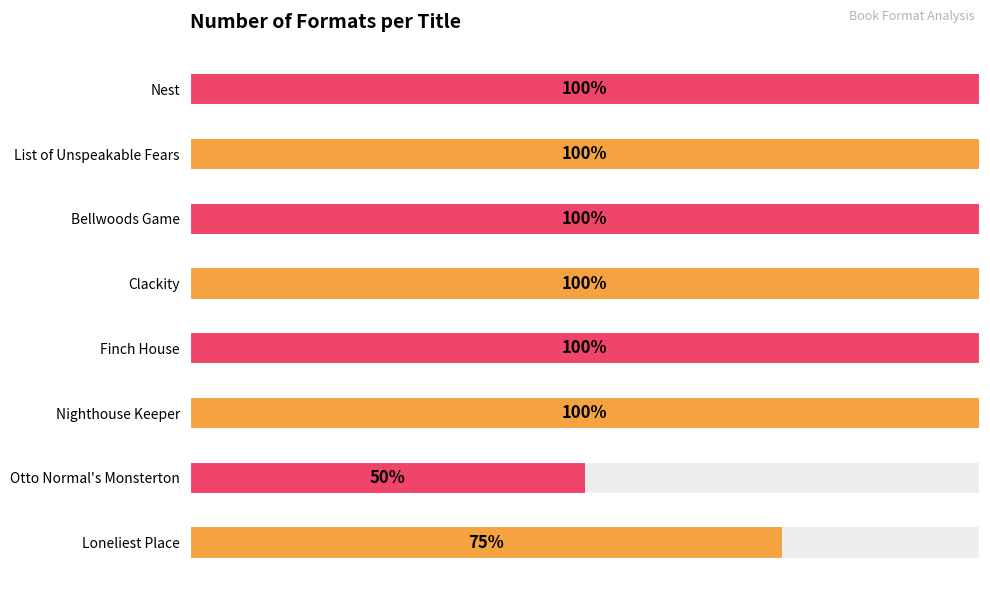

How many values are between 4 and 5?

6